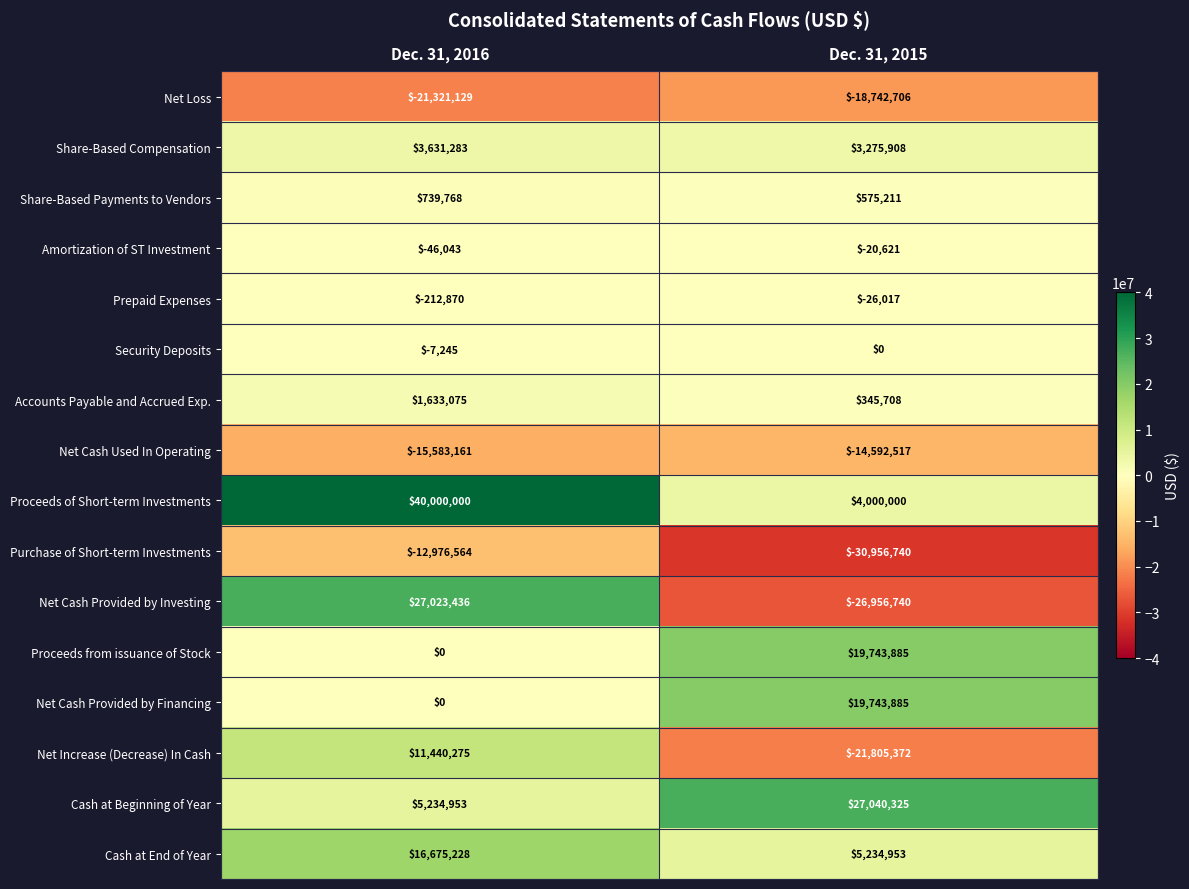

What is the total value across all series at Dec. 31, 2016?

56231006